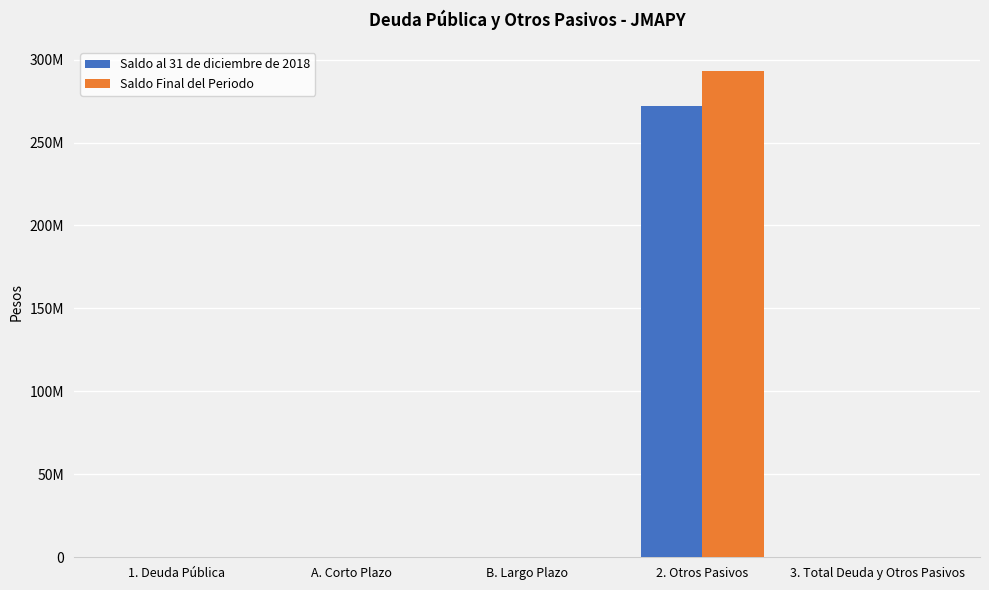

What is the average value of the Saldo Final del Periodo series?

58563570.4